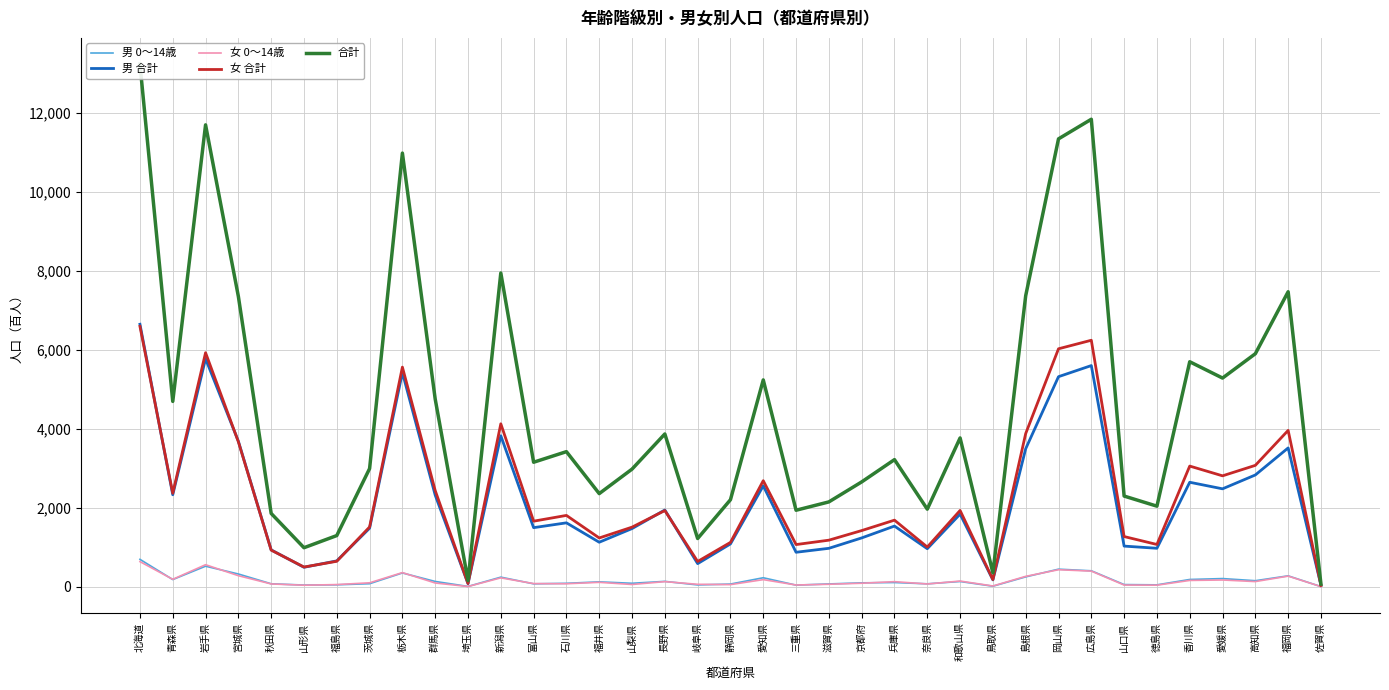

Reading left to right, extract all data points from this chart.

男 0～14歳: 690	178	516	319	71	39	45	73	345	130	4	239	70	83	120	84	132	42	64	224	37	67	95	103	70	129	10	246	441	400	51	44	180	203	149	272	0
男 合計: 6641	2325	5768	3679	929	489	651	1478	5418	2315	75	3818	1492	1614	1123	1469	1939	581	1080	2551	869	969	1232	1532	959	1835	170	3490	5314	5595	1025	970	2641	2475	2826	3510	35
女 0～14歳: 632	184	554	276	67	35	51	96	354	91	2	221	76	72	108	53	126	58	50	176	40	59	85	125	66	140	15	259	427	392	39	36	156	167	127	265	0
女 合計: 6588	2363	5921	3666	923	495	641	1509	5556	2432	77	4121	1656	1802	1231	1505	1925	636	1119	2681	1064	1175	1418	1682	1001	1928	178	3874	6020	6236	1267	1066	3051	2804	3069	3954	28
合計: 13229	4688	11689	7345	1852	984	1292	2987	10974	4747	152	7939	3148	3416	2354	2974	3864	1217	2199	5232	1933	2144	2650	3214	1960	3763	348	7364	11334	11831	2292	2036	5692	5279	5895	7464	63